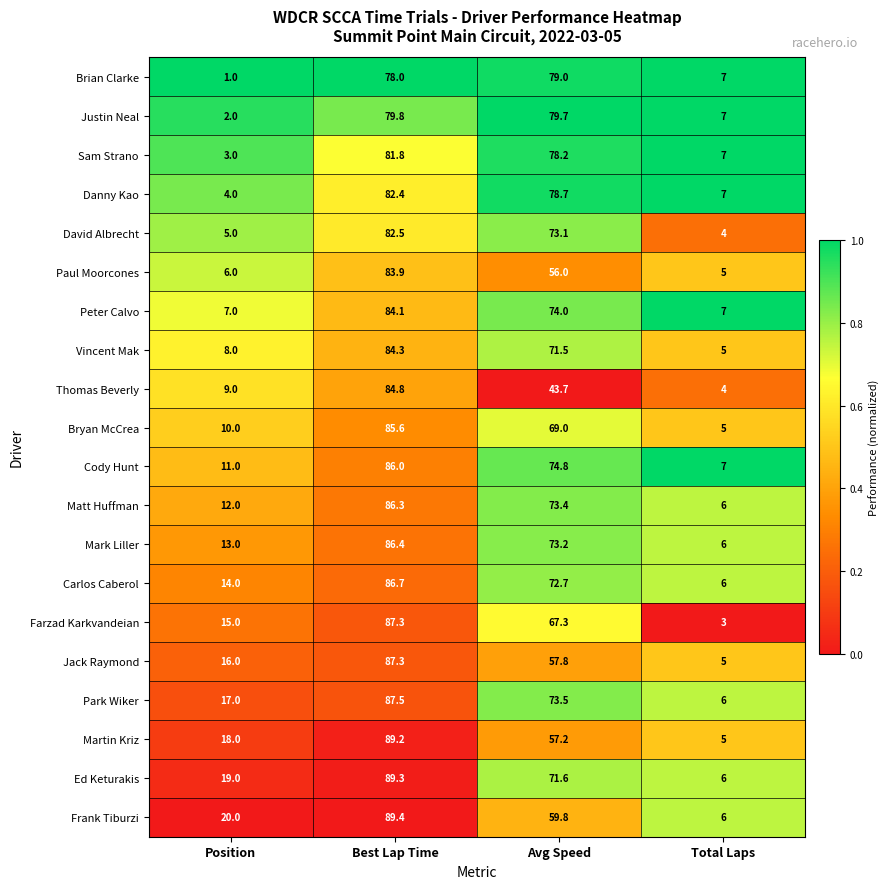

True or false: Bryan McCrea has a value of 153.5 at Best Lap Time.

False